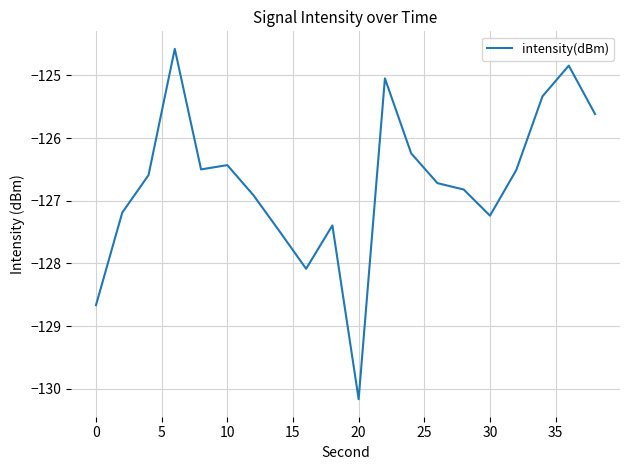

How many values are below -126?

15